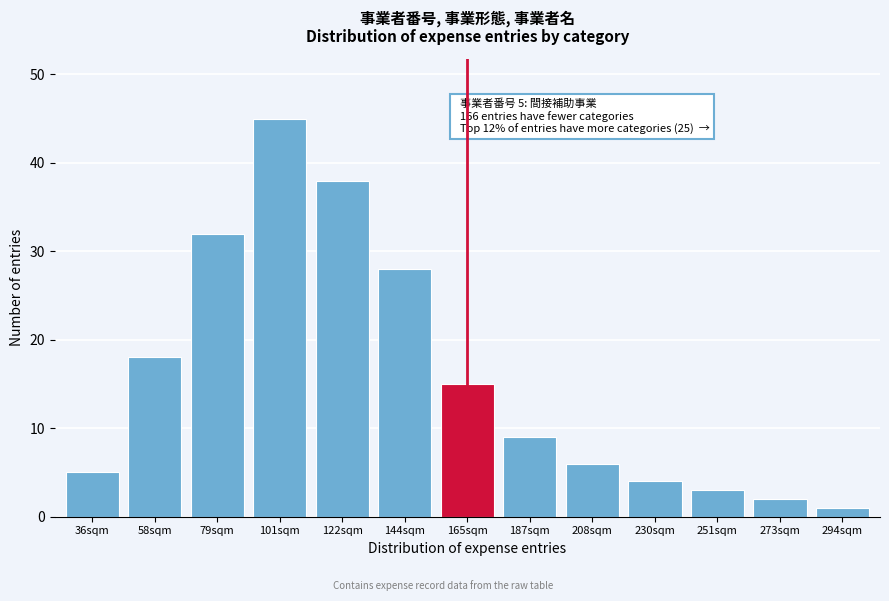

Reading left to right, extract all data points from this chart.

5	18	32	45	38	28	15	9	6	4	3	2	1